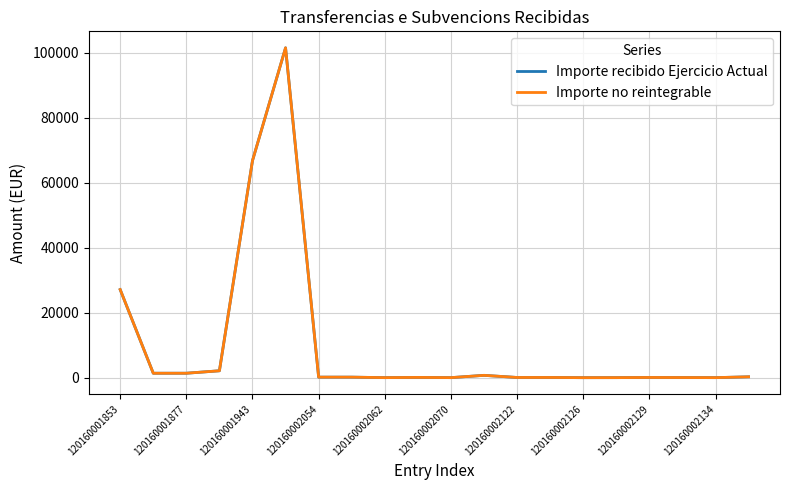

Does the chart display data point markers on the line(s)?

No